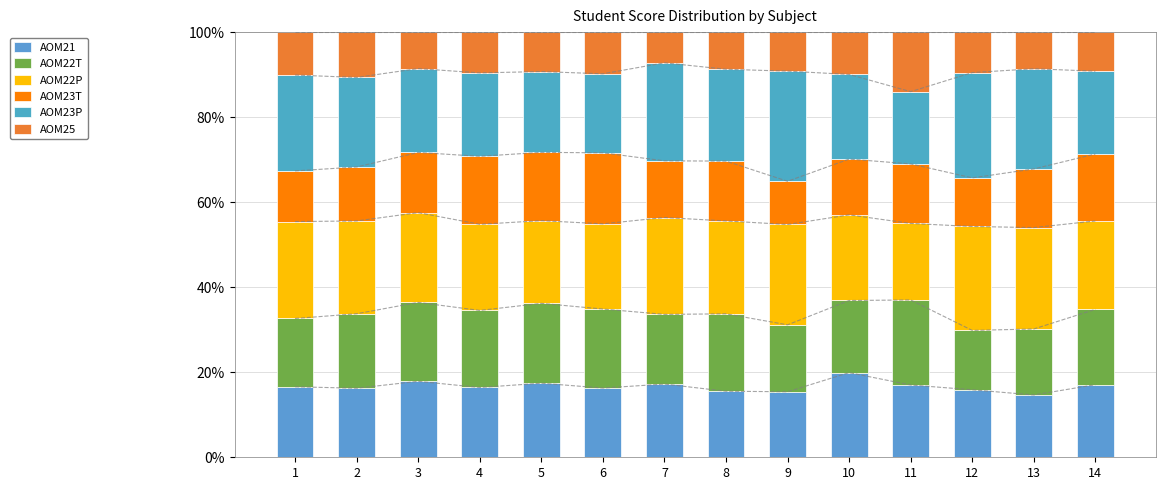

What is the value of the AOM25 bar at the 14th from the left?

9.2